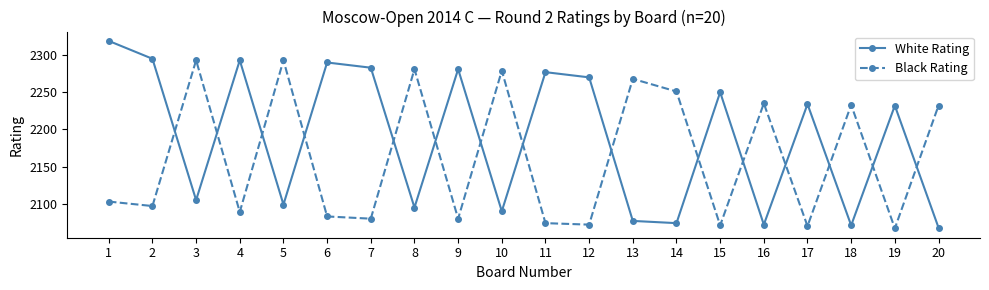

List the series in order of their peak value, lowest first.

Black Rating, White Rating